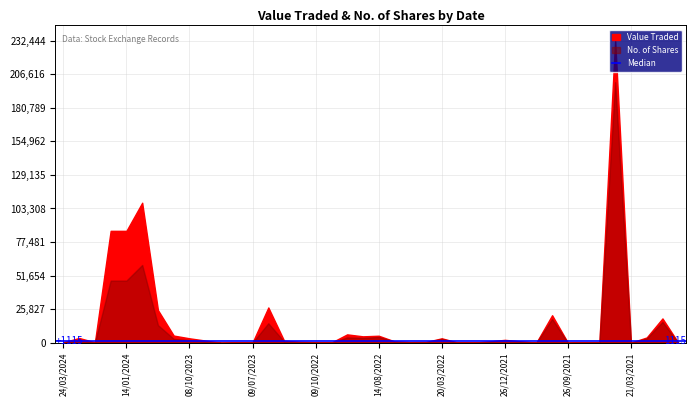

What is the label of the 9th point from the right?

24/10/2021